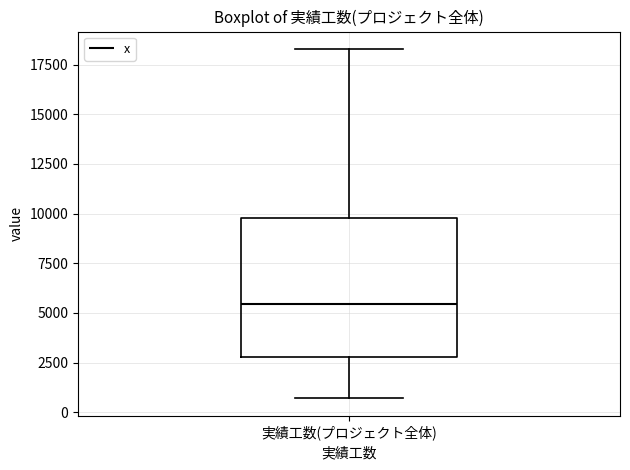

Read this box plot against the y-axis: the position of the median line, the range covered by the box, and the ends of both whiskers. The values are not printed on the chart, so give them approximately, as read against the axis.

median 5500, box 3000 to 10000, whiskers 500 to 18500